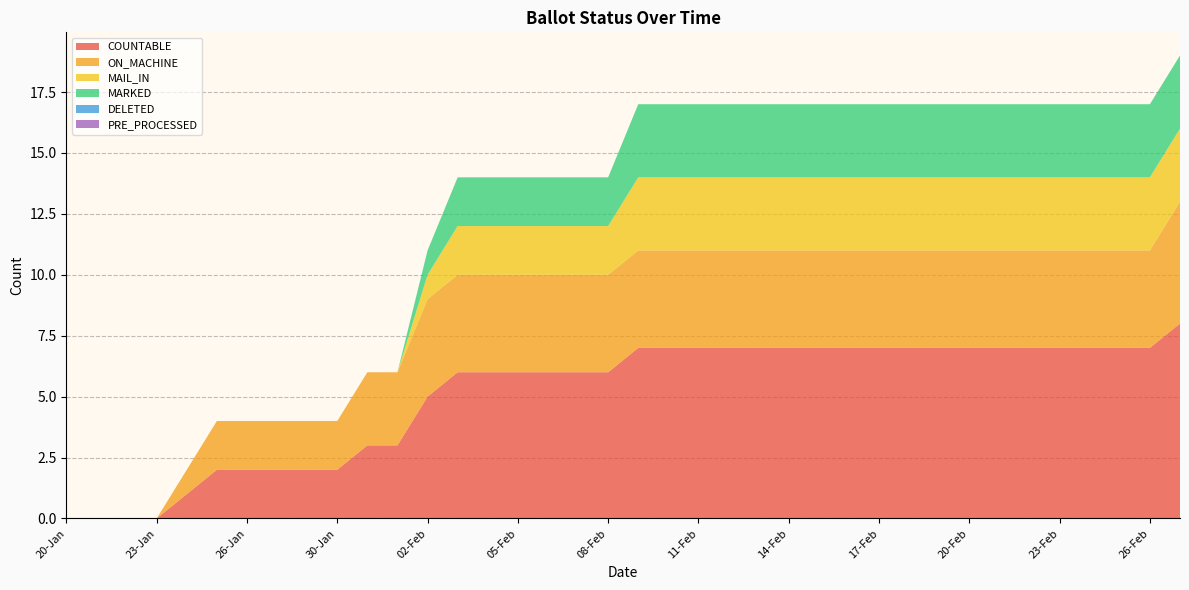

Reading right to left, extract all data points from this chart.

COUNTABLE: 27-Feb=8	26-Feb=7	25-Feb=7	24-Feb=7	23-Feb=7	22-Feb=7	21-Feb=7	20-Feb=7	19-Feb=7	18-Feb=7	17-Feb=7	16-Feb=7	15-Feb=7	14-Feb=7	13-Feb=7	12-Feb=7	11-Feb=7	10-Feb=7	09-Feb=7	08-Feb=6	07-Feb=6	06-Feb=6	05-Feb=6	04-Feb=6	03-Feb=6	02-Feb=5	01-Feb=3	31-Jan=3	30-Jan=2	29-Jan=2	27-Jan=2	26-Jan=2	25-Jan=2	24-Jan=1	23-Jan=0	22-Jan=0	21-Jan=0	20-Jan=0
ON_MACHINE: 27-Feb=5	26-Feb=4	25-Feb=4	24-Feb=4	23-Feb=4	22-Feb=4	21-Feb=4	20-Feb=4	19-Feb=4	18-Feb=4	17-Feb=4	16-Feb=4	15-Feb=4	14-Feb=4	13-Feb=4	12-Feb=4	11-Feb=4	10-Feb=4	09-Feb=4	08-Feb=4	07-Feb=4	06-Feb=4	05-Feb=4	04-Feb=4	03-Feb=4	02-Feb=4	01-Feb=3	31-Jan=3	30-Jan=2	29-Jan=2	27-Jan=2	26-Jan=2	25-Jan=2	24-Jan=1	23-Jan=0	22-Jan=0	21-Jan=0	20-Jan=0
MAIL_IN: 27-Feb=3	26-Feb=3	25-Feb=3	24-Feb=3	23-Feb=3	22-Feb=3	21-Feb=3	20-Feb=3	19-Feb=3	18-Feb=3	17-Feb=3	16-Feb=3	15-Feb=3	14-Feb=3	13-Feb=3	12-Feb=3	11-Feb=3	10-Feb=3	09-Feb=3	08-Feb=2	07-Feb=2	06-Feb=2	05-Feb=2	04-Feb=2	03-Feb=2	02-Feb=1	01-Feb=0	31-Jan=0	30-Jan=0	29-Jan=0	27-Jan=0	26-Jan=0	25-Jan=0	24-Jan=0	23-Jan=0	22-Jan=0	21-Jan=0	20-Jan=0
MARKED: 27-Feb=3	26-Feb=3	25-Feb=3	24-Feb=3	23-Feb=3	22-Feb=3	21-Feb=3	20-Feb=3	19-Feb=3	18-Feb=3	17-Feb=3	16-Feb=3	15-Feb=3	14-Feb=3	13-Feb=3	12-Feb=3	11-Feb=3	10-Feb=3	09-Feb=3	08-Feb=2	07-Feb=2	06-Feb=2	05-Feb=2	04-Feb=2	03-Feb=2	02-Feb=1	01-Feb=0	31-Jan=0	30-Jan=0	29-Jan=0	27-Jan=0	26-Jan=0	25-Jan=0	24-Jan=0	23-Jan=0	22-Jan=0	21-Jan=0	20-Jan=0
DELETED: 27-Feb=0	26-Feb=0	25-Feb=0	24-Feb=0	23-Feb=0	22-Feb=0	21-Feb=0	20-Feb=0	19-Feb=0	18-Feb=0	17-Feb=0	16-Feb=0	15-Feb=0	14-Feb=0	13-Feb=0	12-Feb=0	11-Feb=0	10-Feb=0	09-Feb=0	08-Feb=0	07-Feb=0	06-Feb=0	05-Feb=0	04-Feb=0	03-Feb=0	02-Feb=0	01-Feb=0	31-Jan=0	30-Jan=0	29-Jan=0	27-Jan=0	26-Jan=0	25-Jan=0	24-Jan=0	23-Jan=0	22-Jan=0	21-Jan=0	20-Jan=0
PRE_PROCESSED: 27-Feb=0	26-Feb=0	25-Feb=0	24-Feb=0	23-Feb=0	22-Feb=0	21-Feb=0	20-Feb=0	19-Feb=0	18-Feb=0	17-Feb=0	16-Feb=0	15-Feb=0	14-Feb=0	13-Feb=0	12-Feb=0	11-Feb=0	10-Feb=0	09-Feb=0	08-Feb=0	07-Feb=0	06-Feb=0	05-Feb=0	04-Feb=0	03-Feb=0	02-Feb=0	01-Feb=0	31-Jan=0	30-Jan=0	29-Jan=0	27-Jan=0	26-Jan=0	25-Jan=0	24-Jan=0	23-Jan=0	22-Jan=0	21-Jan=0	20-Jan=0